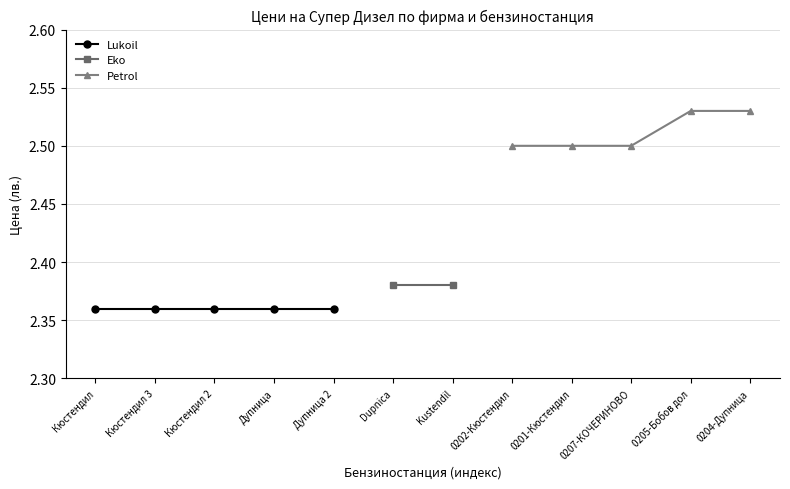

At Кюстендил 3, list the series in order from smallest to largest.

Lukoil, Eko, Petrol